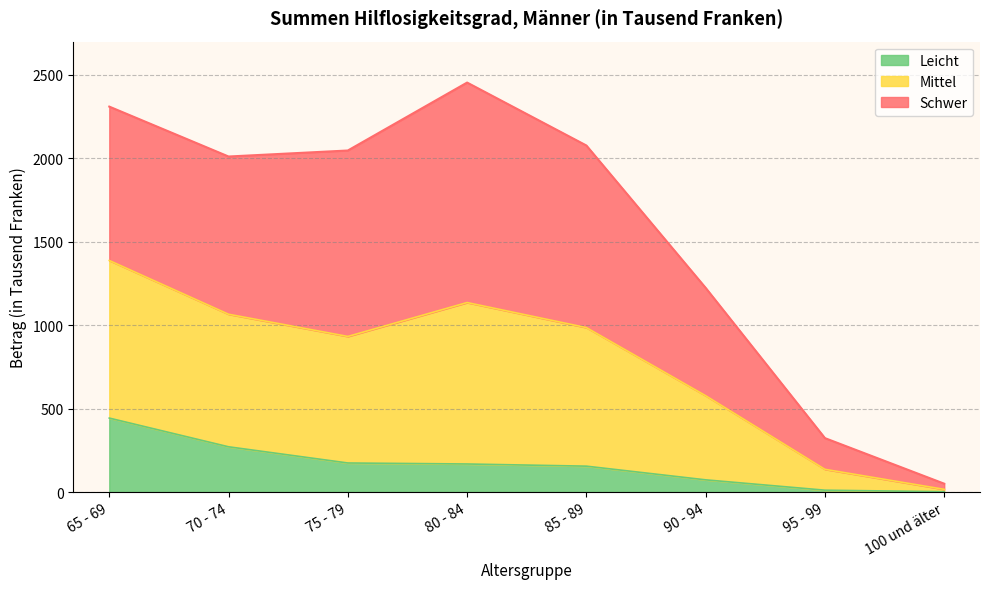

Is it true that Leicht equals 174 at 75 - 79?

True